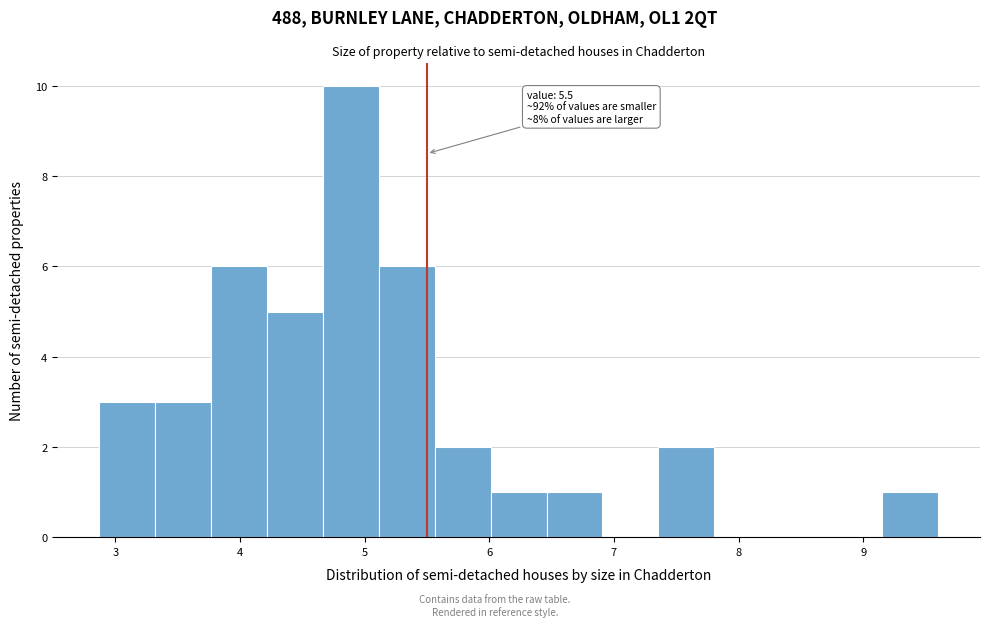

Which range on the x-axis has the tallest bar?

4.7 to 5.1